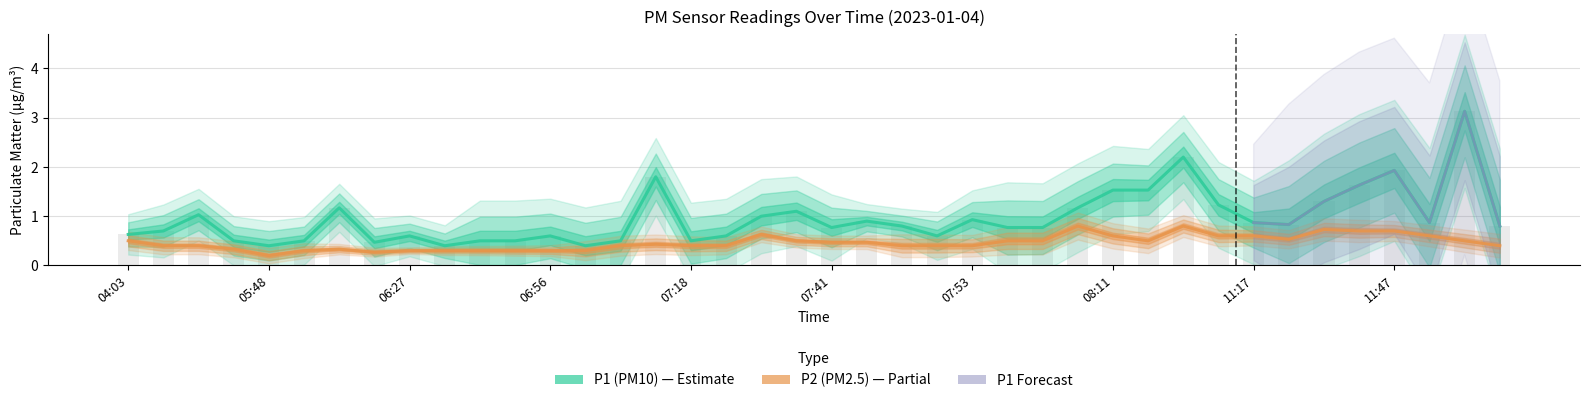

What is the lowest value of the P1 series?

0.4